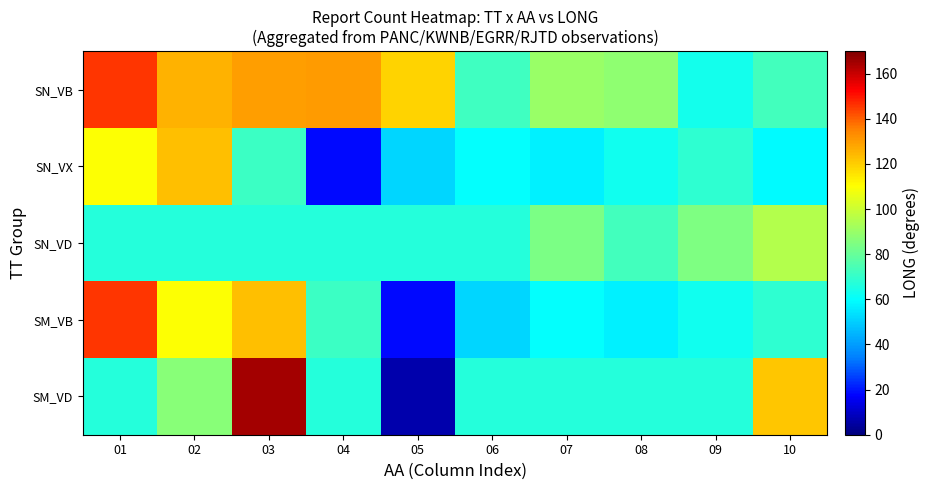

Rank the series at 08 from lowest to highest value.

SM_VB, SN_VX, SM_VD, SN_VD, SN_VB